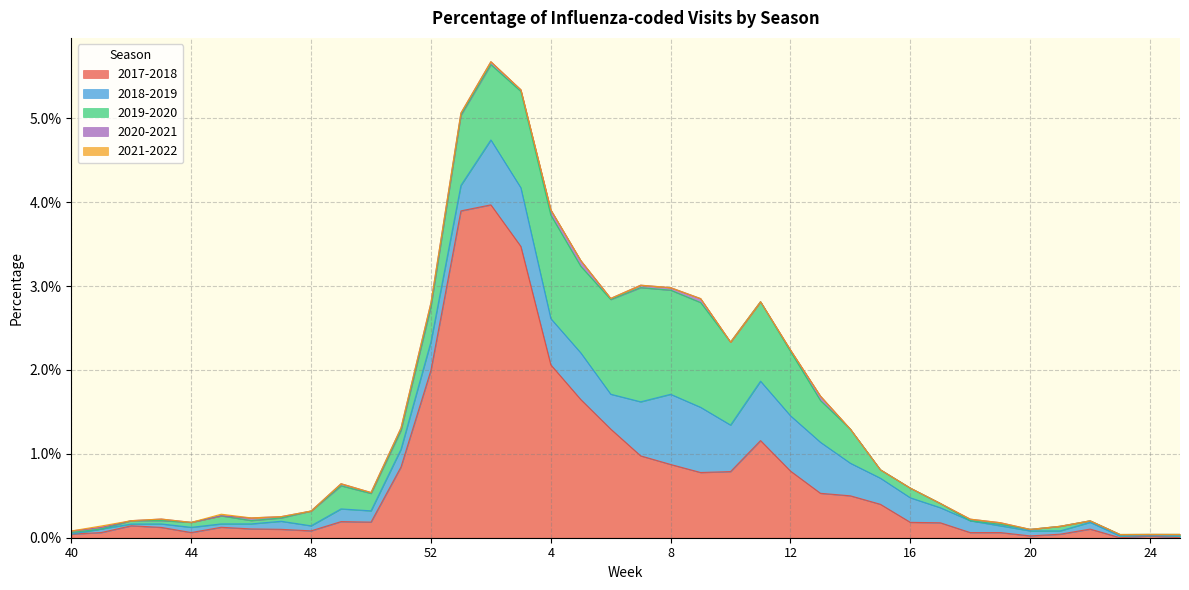

True or false: 2017-2018 and 2021-2022 intersect in this chart.

False